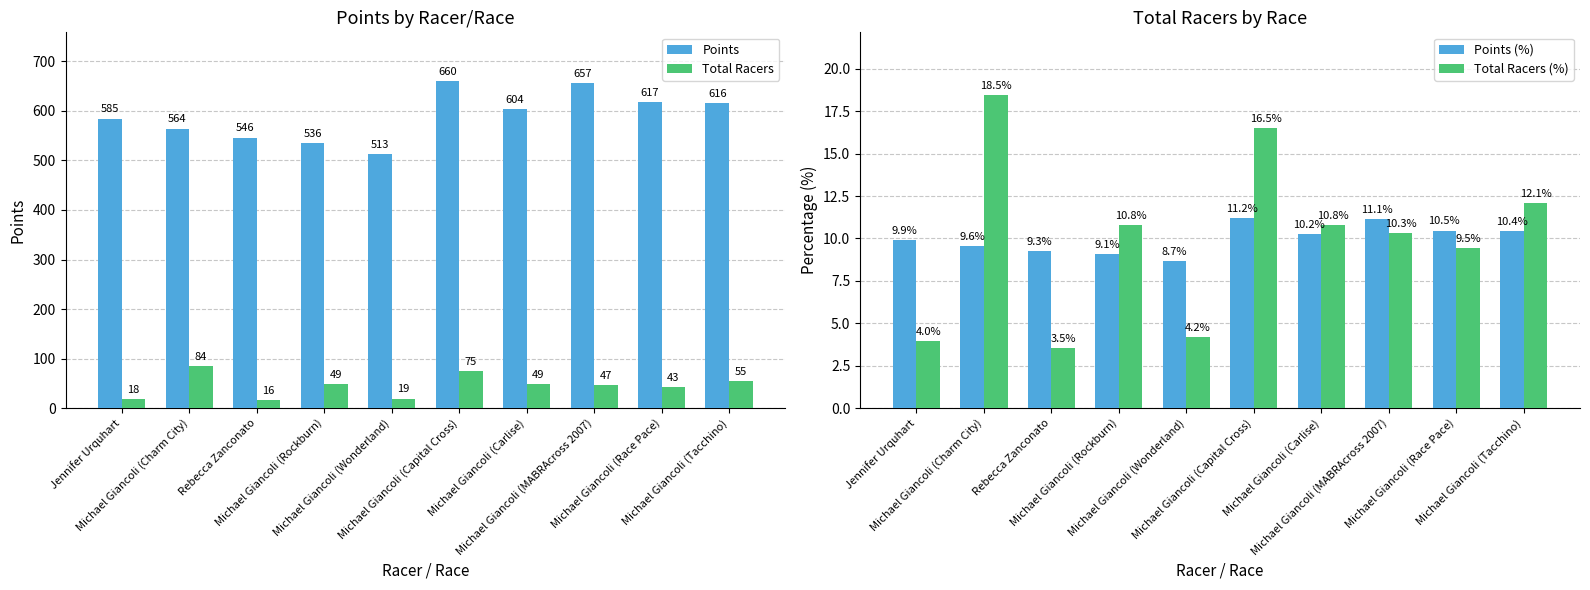

Which category has the highest value across all series?

Michael Giancoli (Capital Cross)